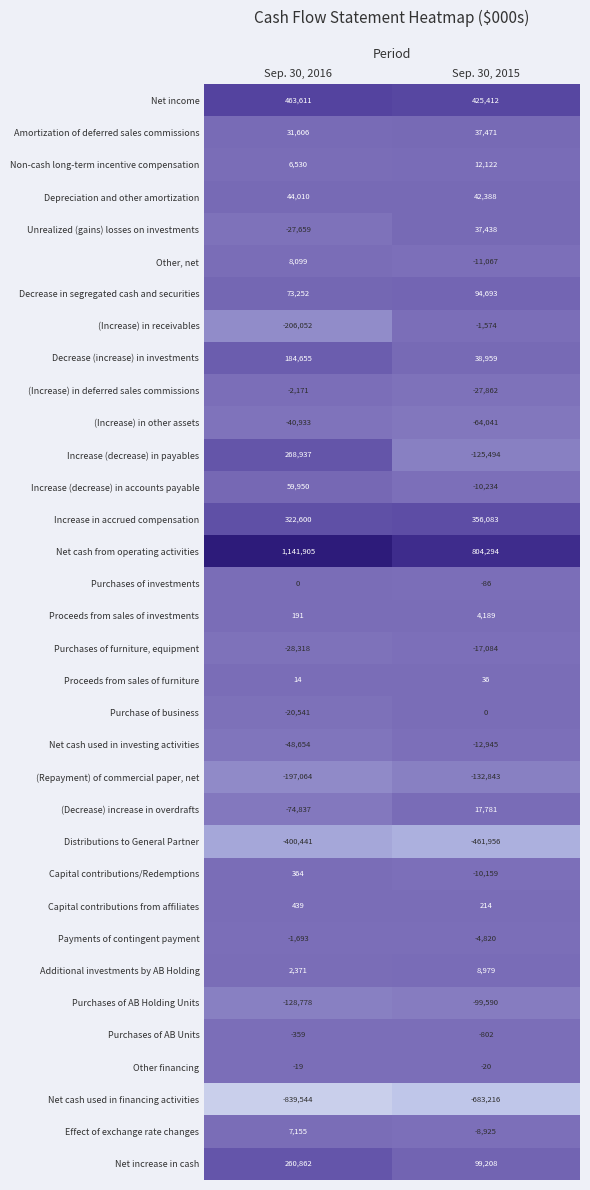

What is the total value across all series at Sep. 30, 2016?

859488